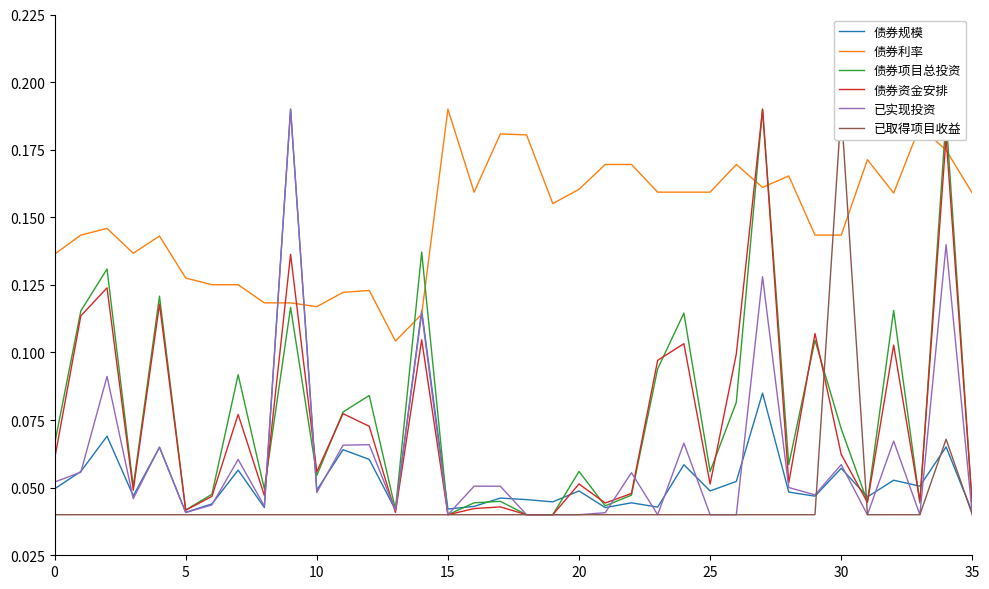

How many lines are shown in the chart?

6